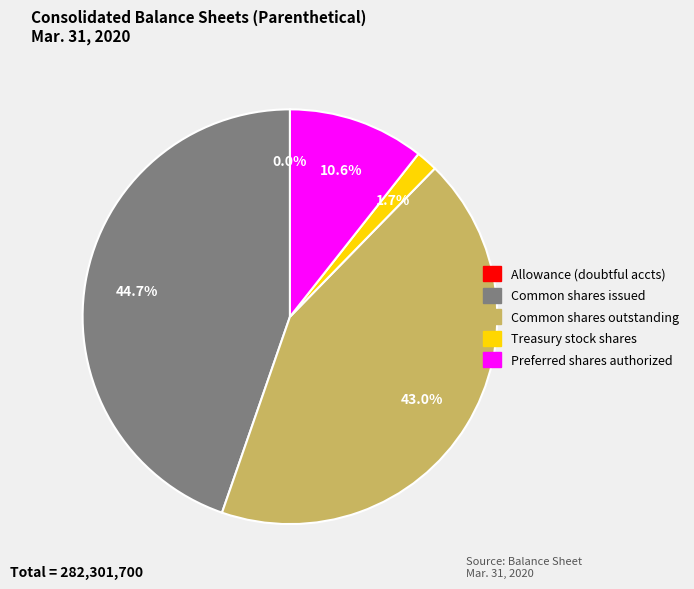

Is there any slice that represents more than half of the pie?

No